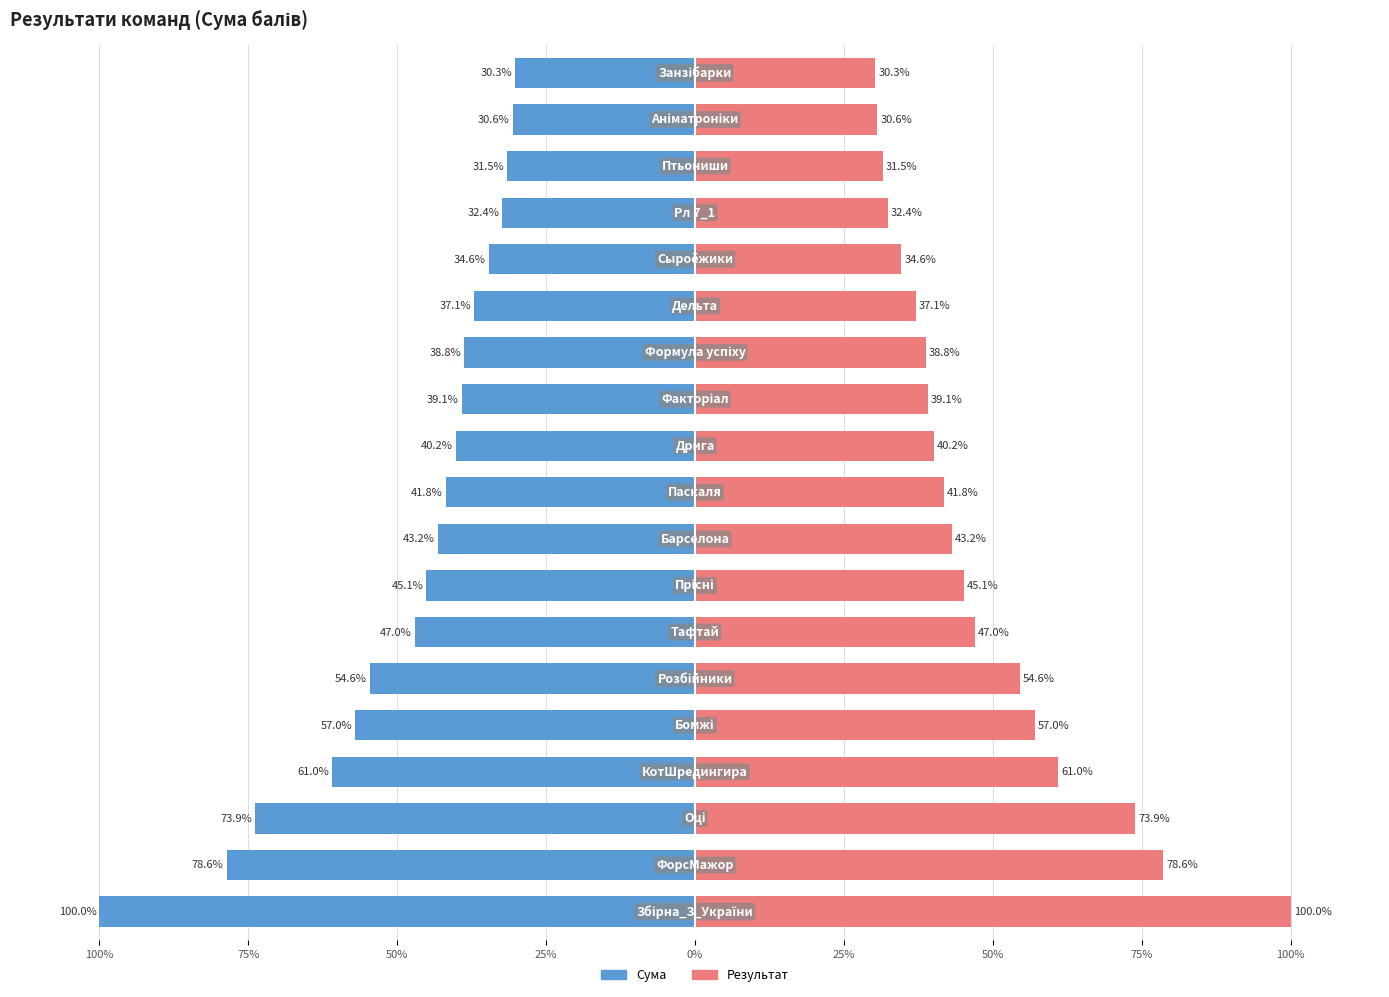

Rank the series by their average value, from lowest to highest.

Сума, Результат